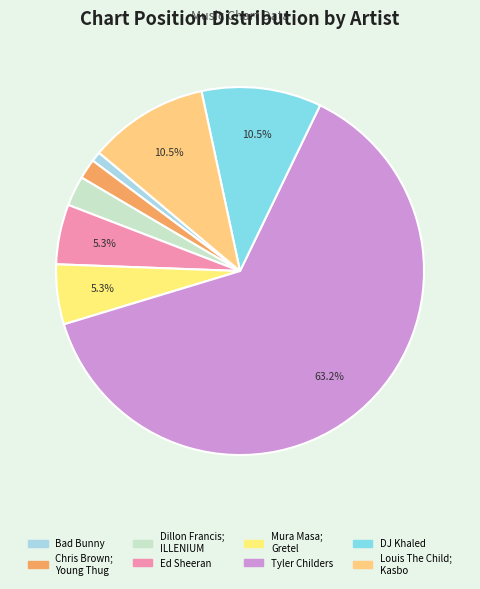

Which slice is the smallest?

Bad Bunny